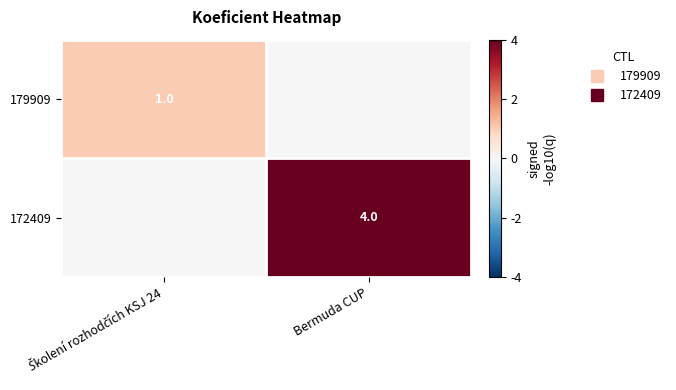

What is the sum of all 179909 values?

1